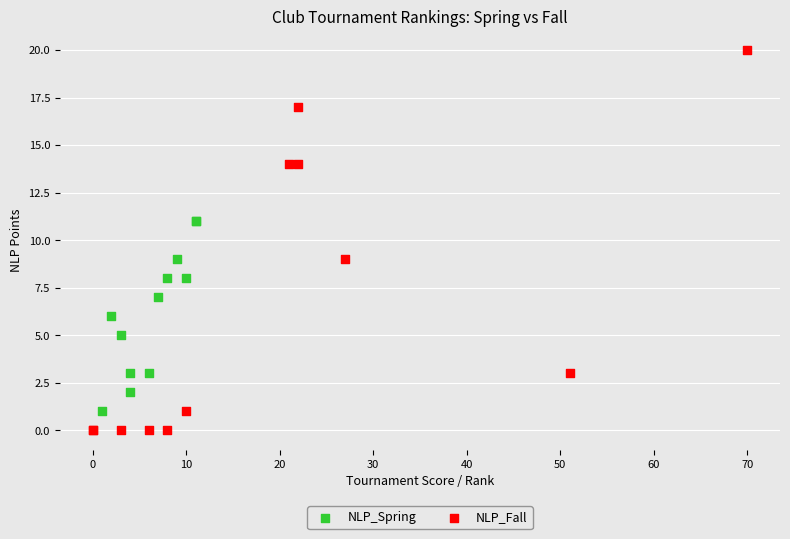

Which series has the widest spread of Y values?

NLP_Fall